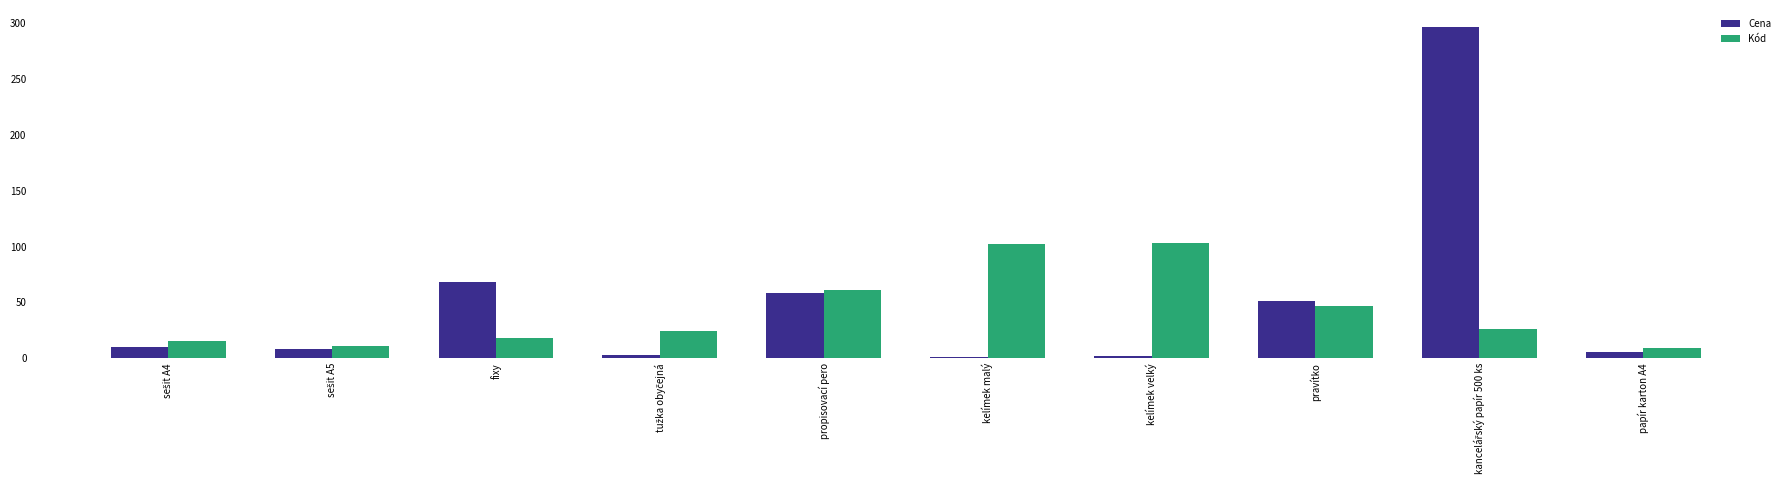

Where is Kód nearest to the value 56?

propisovací pero